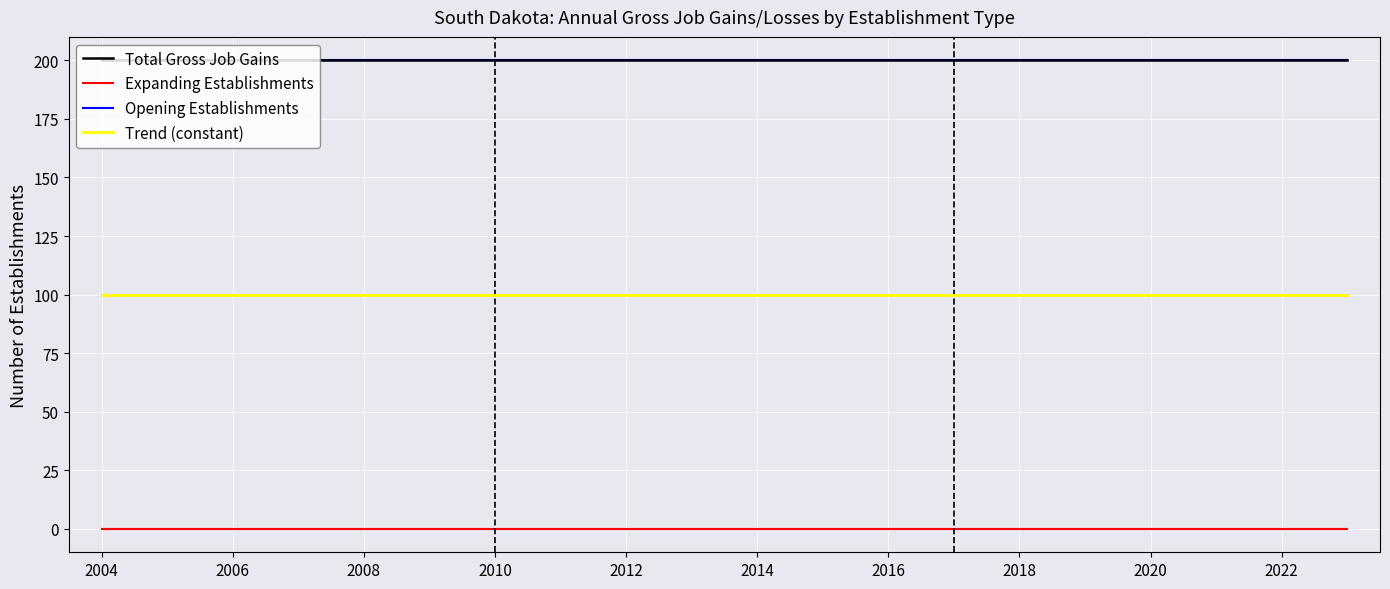

Does the chart have visible grid lines?

Yes